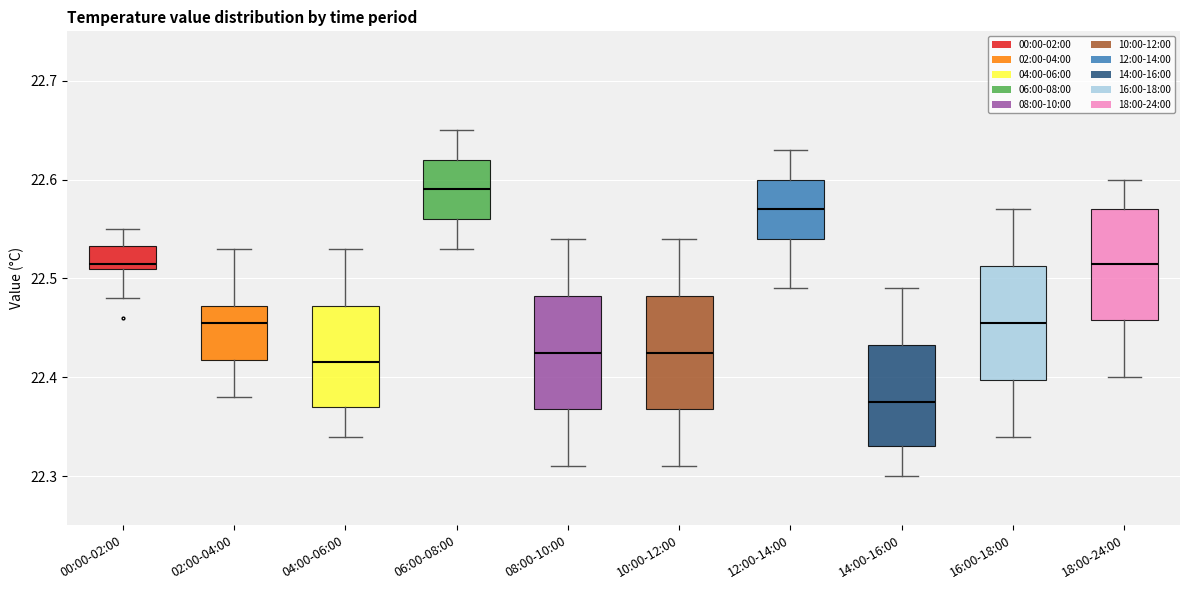

Where is the lower edge of the box for 04:00-06:00 on the y-axis? The values are not printed on the chart, so give them approximately, as read against the axis.

22.37